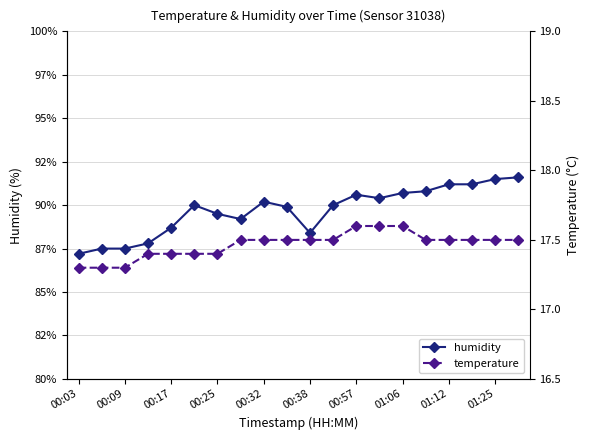

What are all the series names shown in the legend?

humidity, temperature